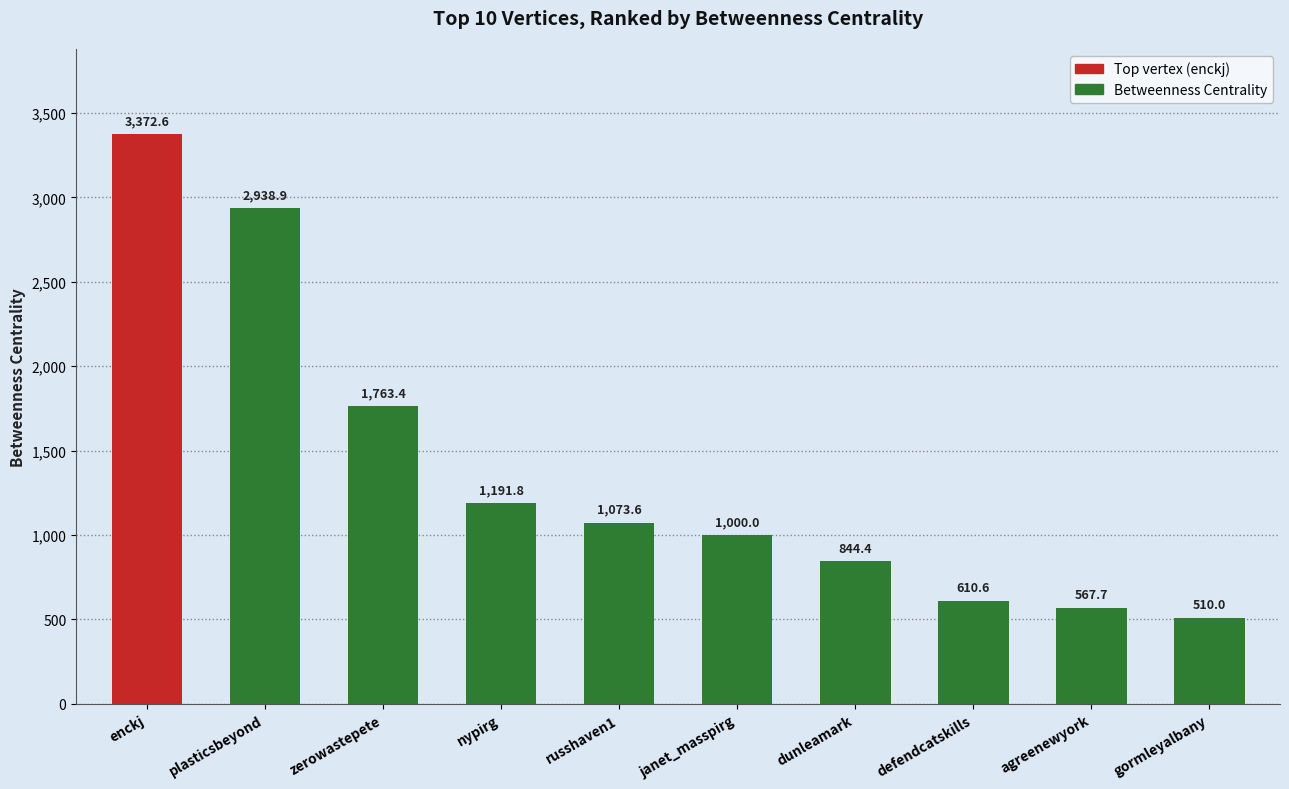

At which label does the data first exceed 1073?

enckj